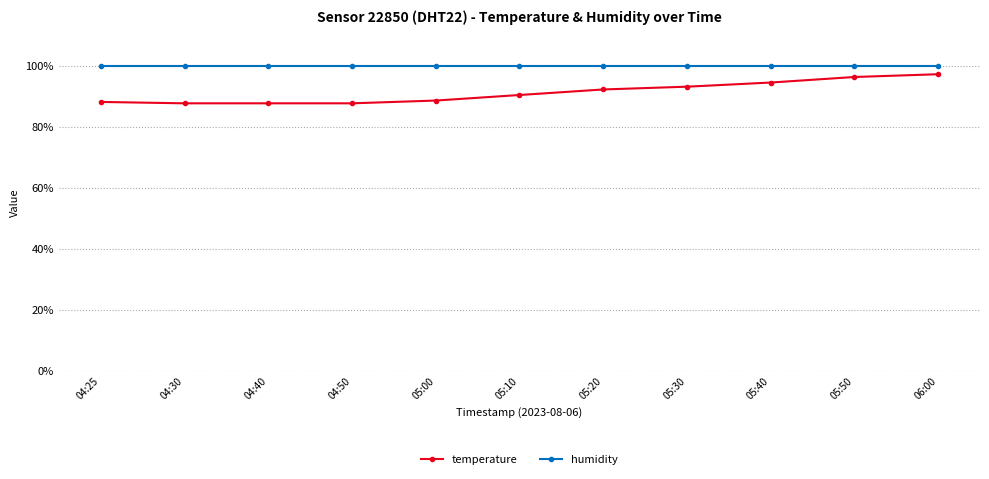

True or false: temperature has more than 1 interior local peaks.

False